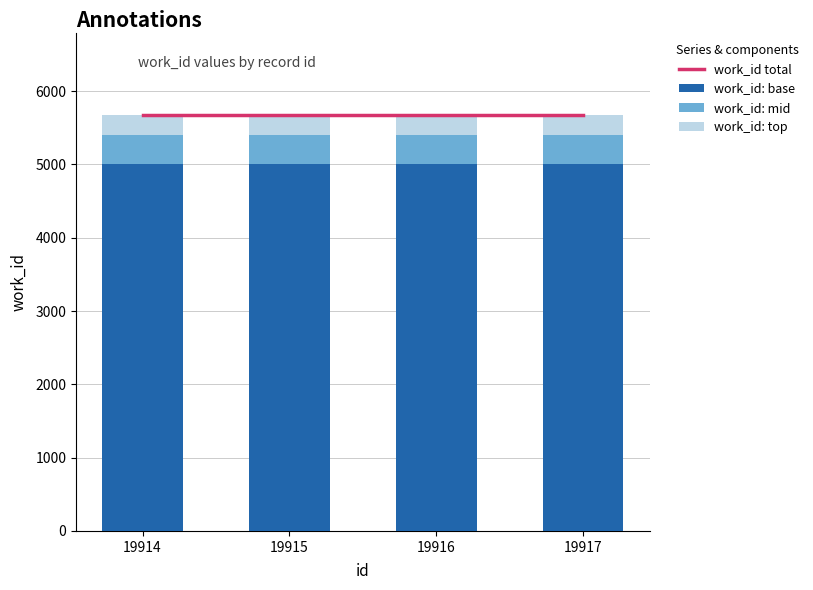

The value of work_id: base at 19916 is 3121. True or false?

False